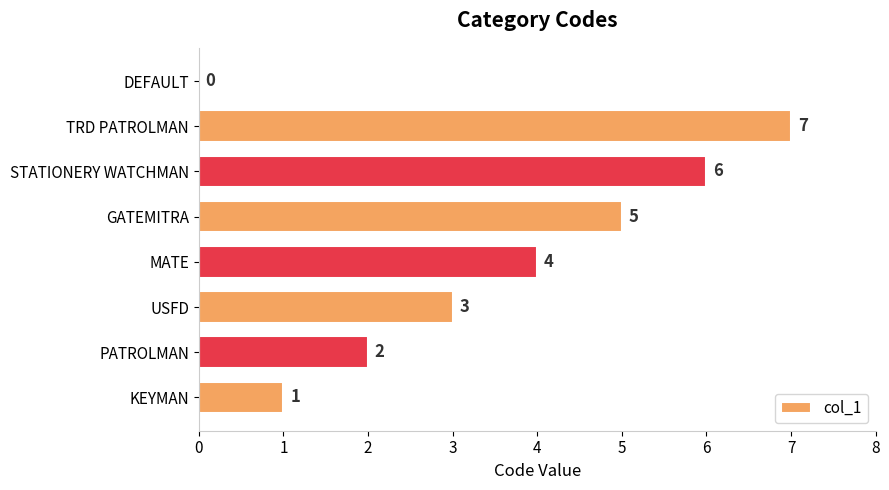

Between GATEMITRA and TRD PATROLMAN, which is larger?

TRD PATROLMAN